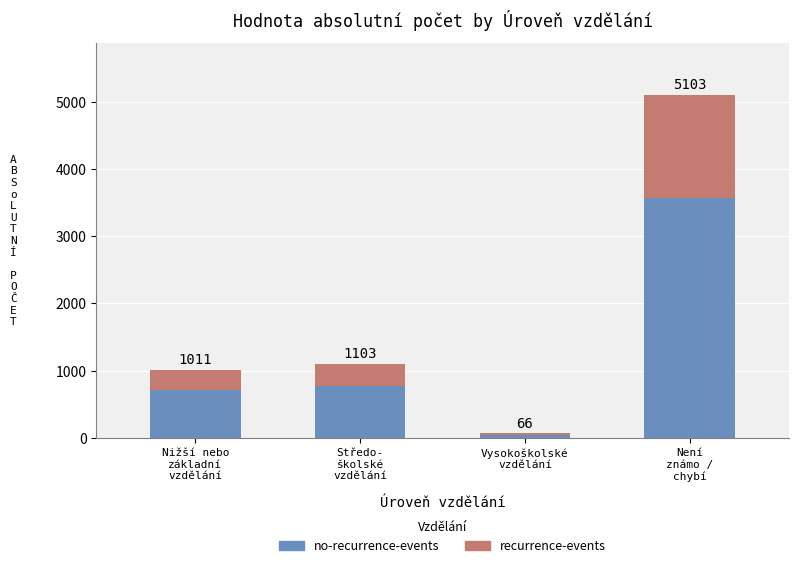

Are the bars horizontal?

No